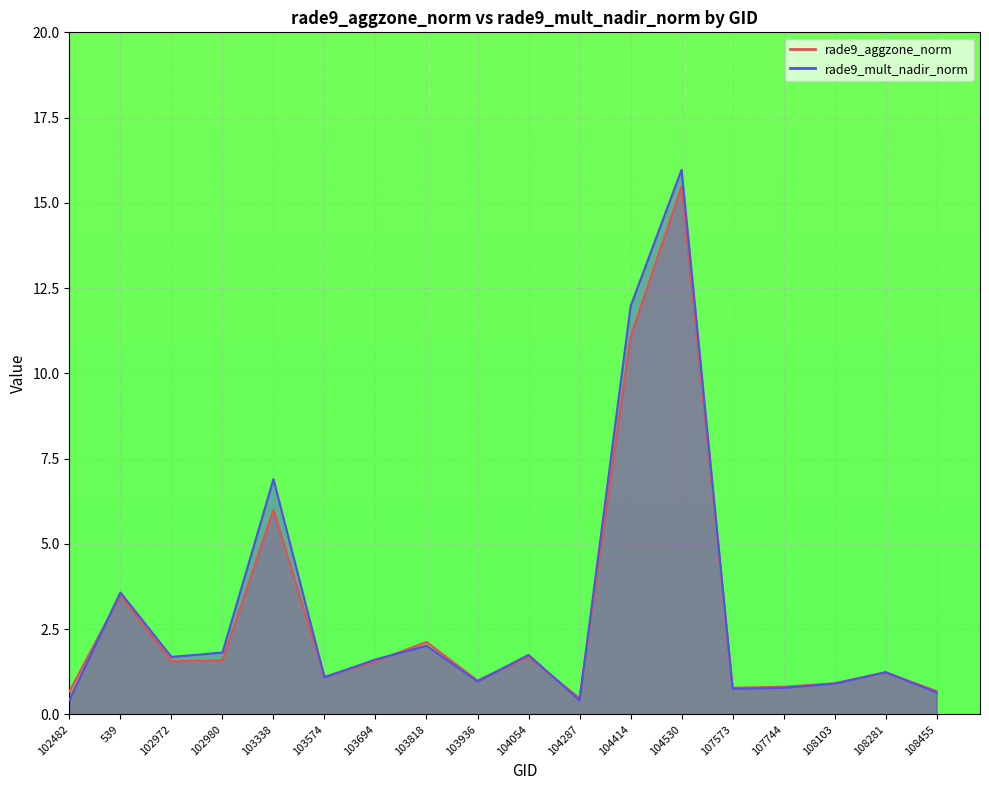

What is the total value across all series at 108103?

1.8